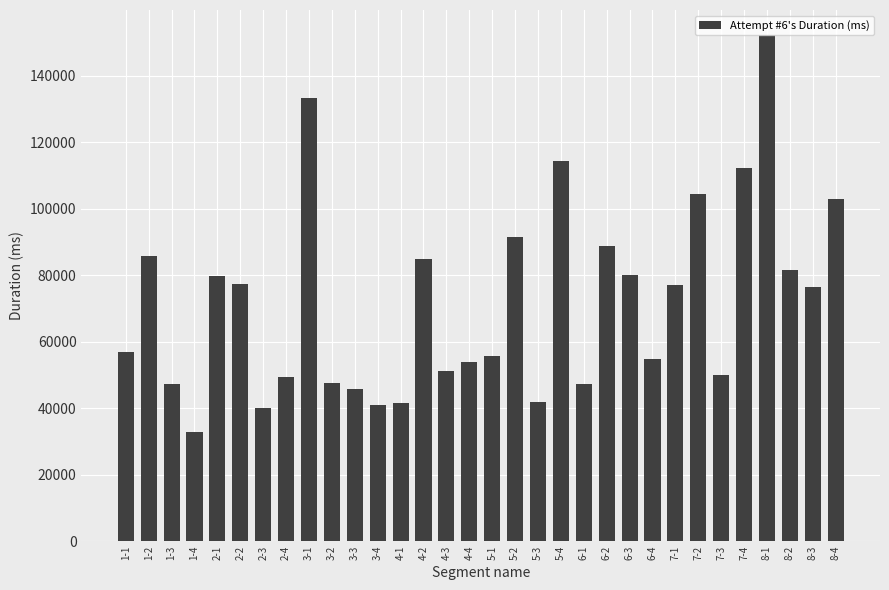

Which label corresponds to the smallest value in the chart?

1-4